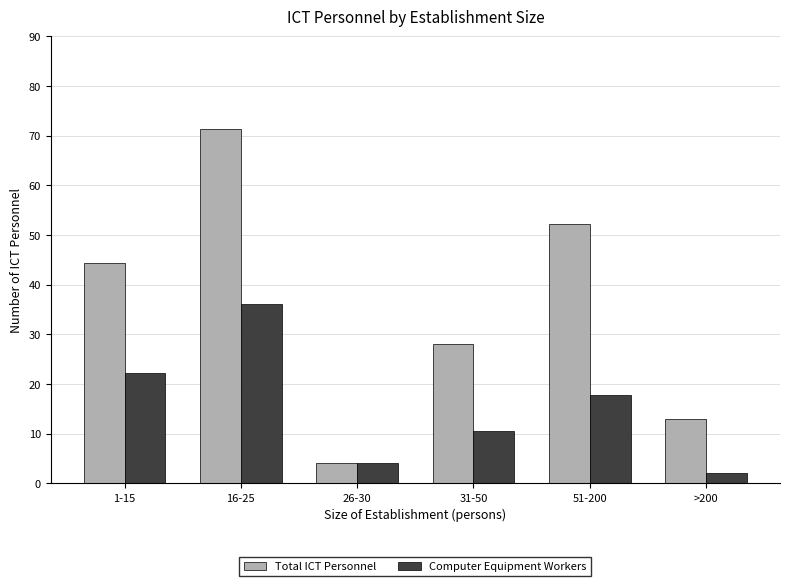

At how many categories does at least one series exceed 41?

3